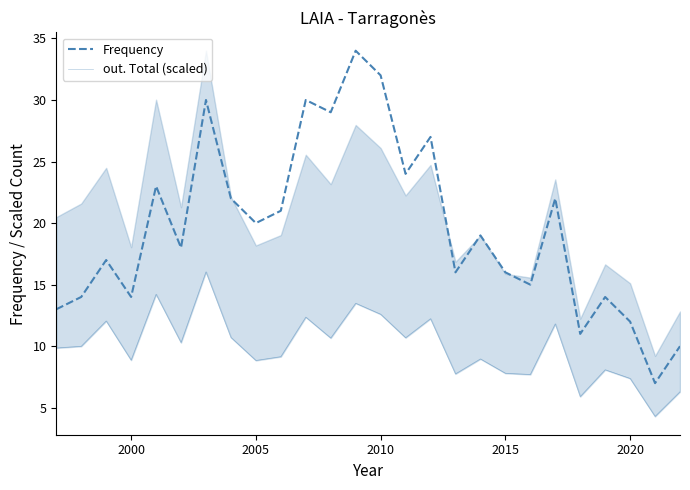

Rank the series by their maximum value, from lowest to highest.

out. Total (scaled), Frequency